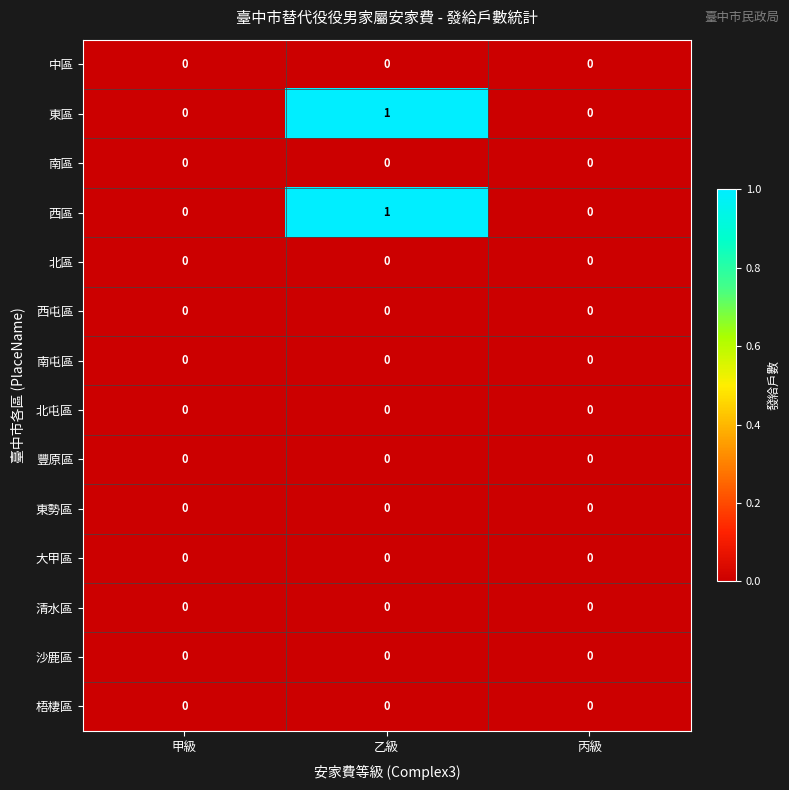

Which category has the highest value across all series?

乙級